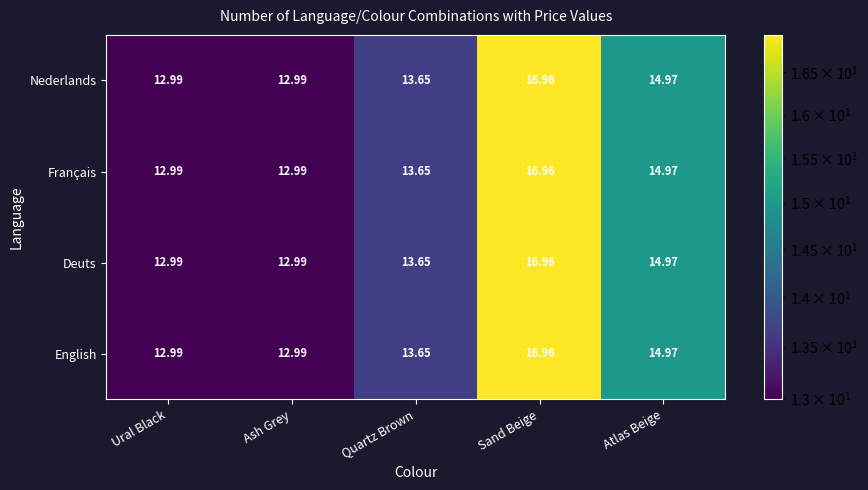

Is the value of Nederlands at Ural Black greater than the value of Français at Quartz Brown?

No